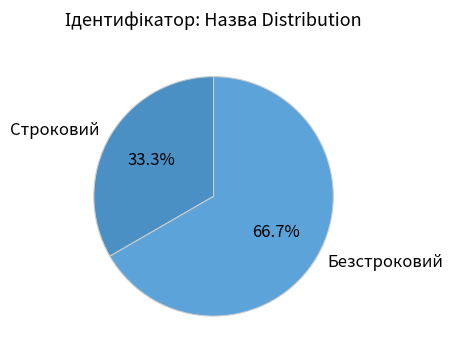

Count the number of slices in the pie.

2